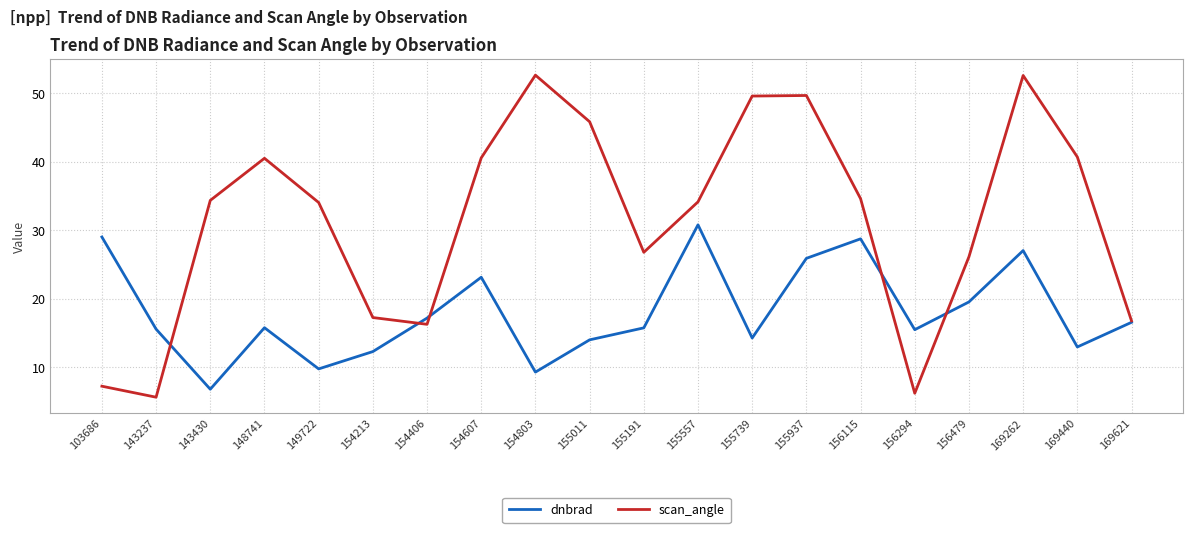

What is the difference between the maximum and minimum values in the dnbrad series?

24.0